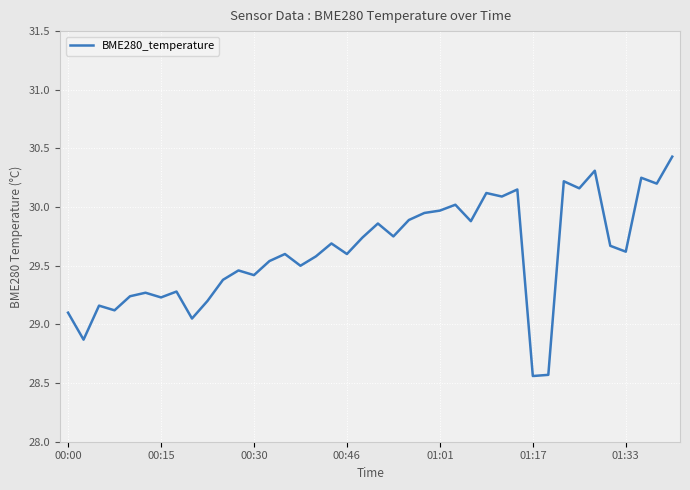

What is the maximum value shown in the chart?

30.4